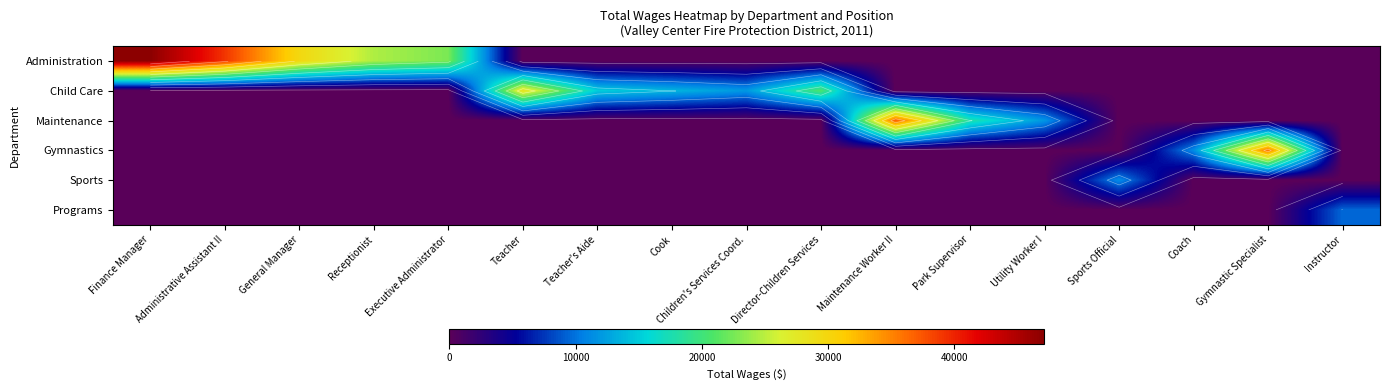

How many values in Administration are above zero?

5